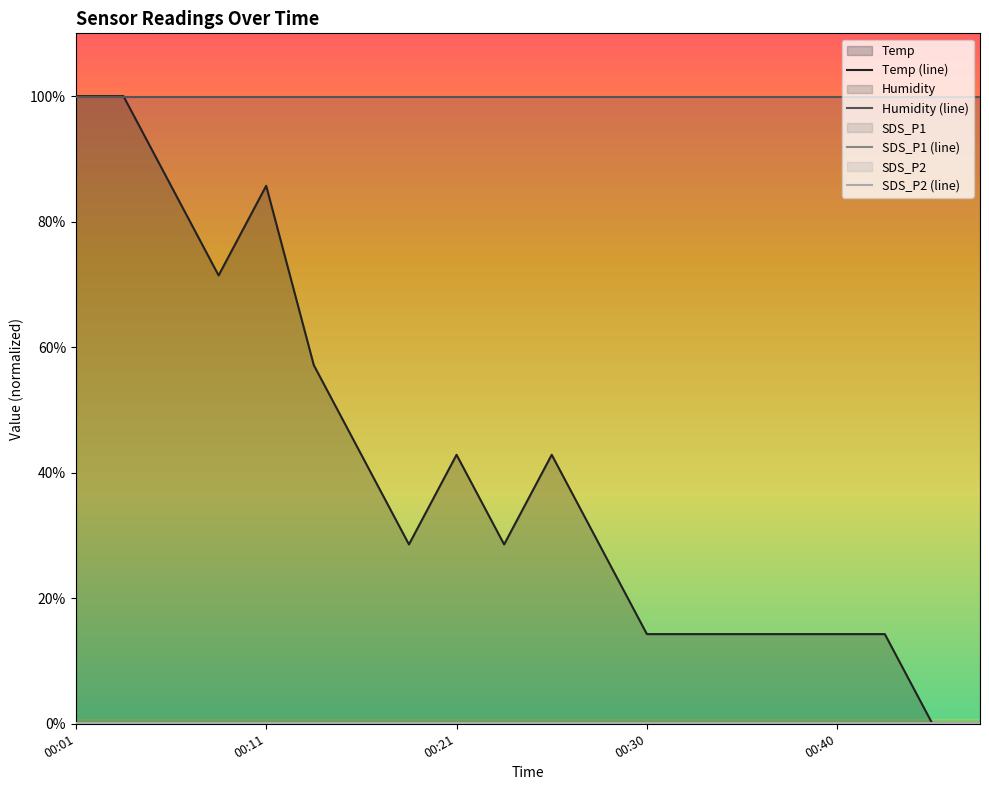

List the series in order of their peak value, lowest first.

SDS_P1 (line), SDS_P2 (line), Humidity (line), Temp (line)